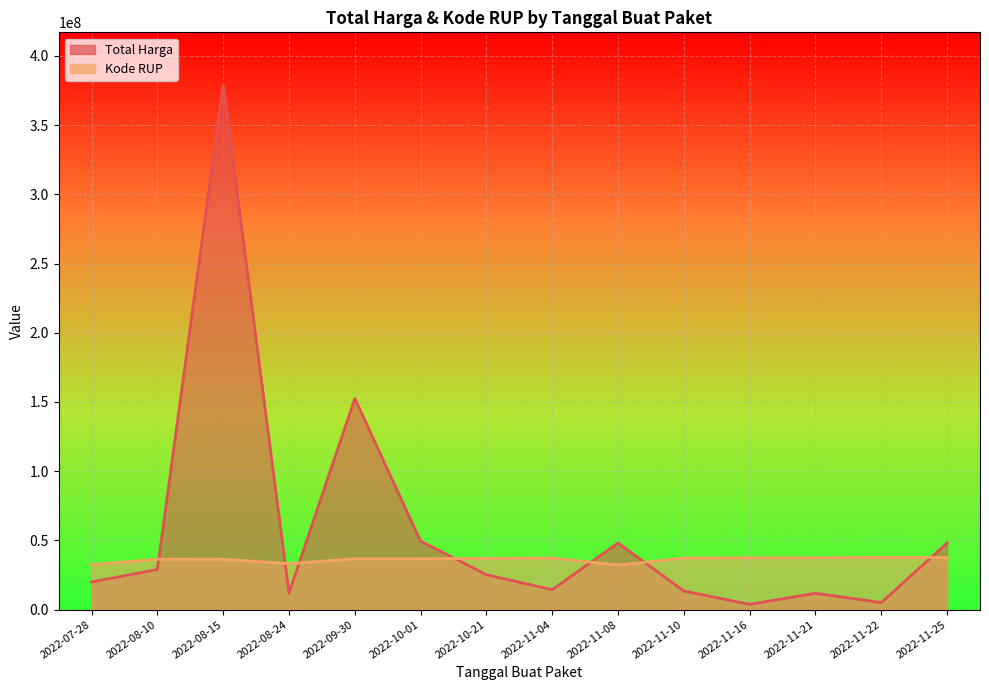

Which series has the largest total across all categories?

Total Harga